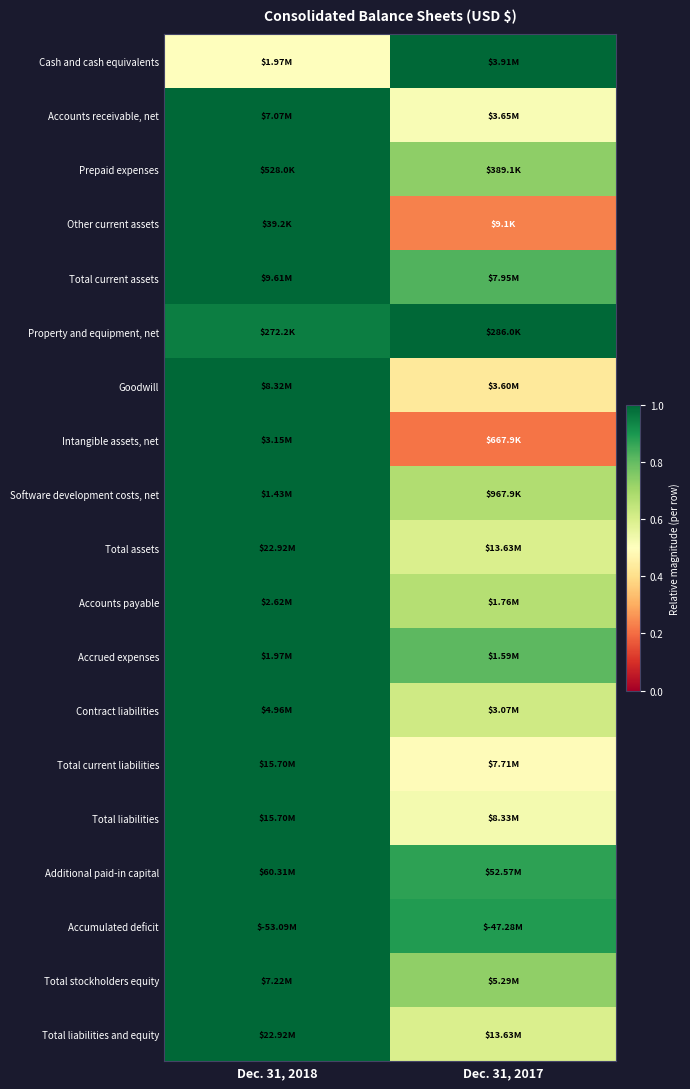

At how many categories does at least one series exceed 0?

2